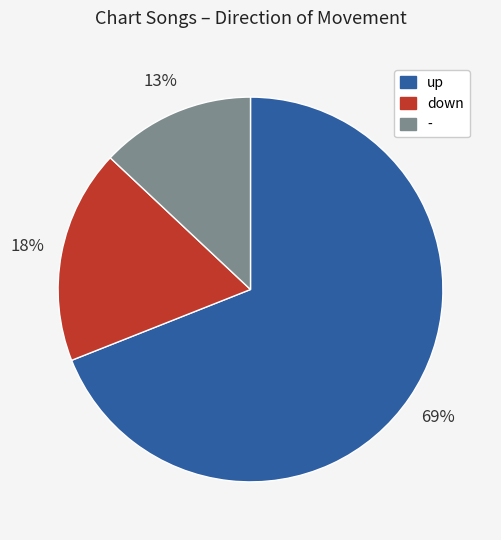

What is the ratio of the value at - to the value at down?

0.7